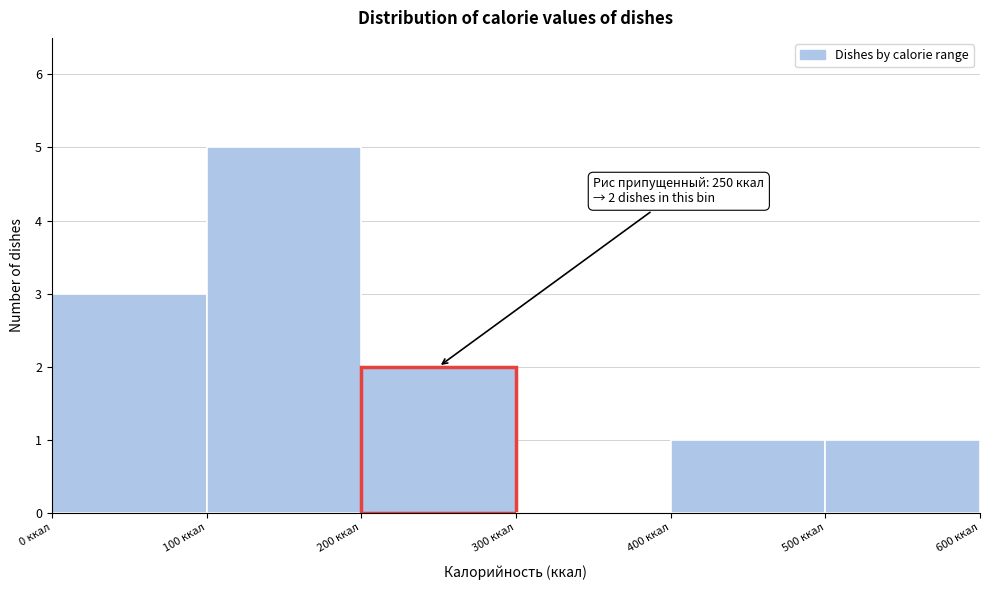

Which range on the x-axis has the tallest bar?

100 to 200